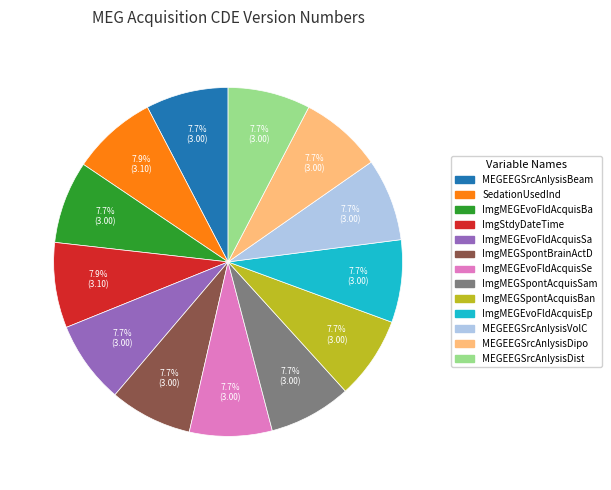

Is there a majority slice in this chart?

No